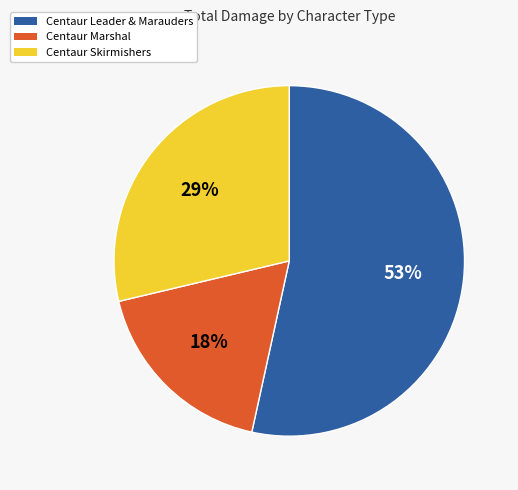

What percentage is the Centaur Skirmishers slice, to the nearest percent?

29%